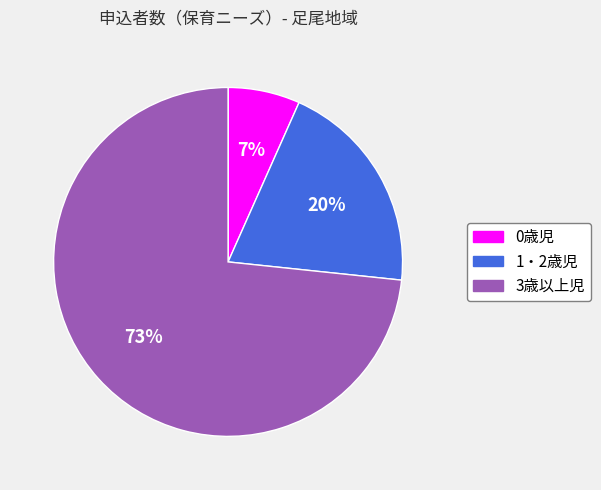

To the nearest percent, what percentage of the pie is 1・2歳児?

20%